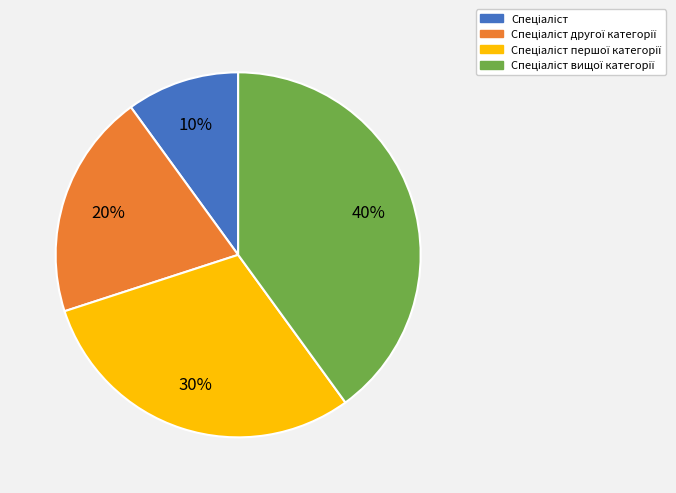

Does any single category account for the majority?

No